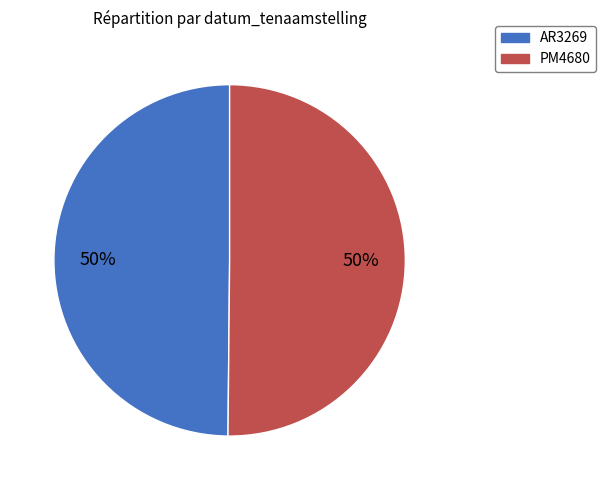

Count the number of slices in the pie.

2